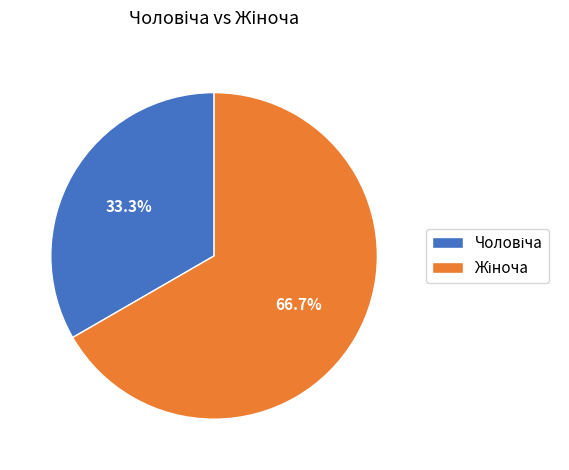

Does any single category account for the majority?

Yes